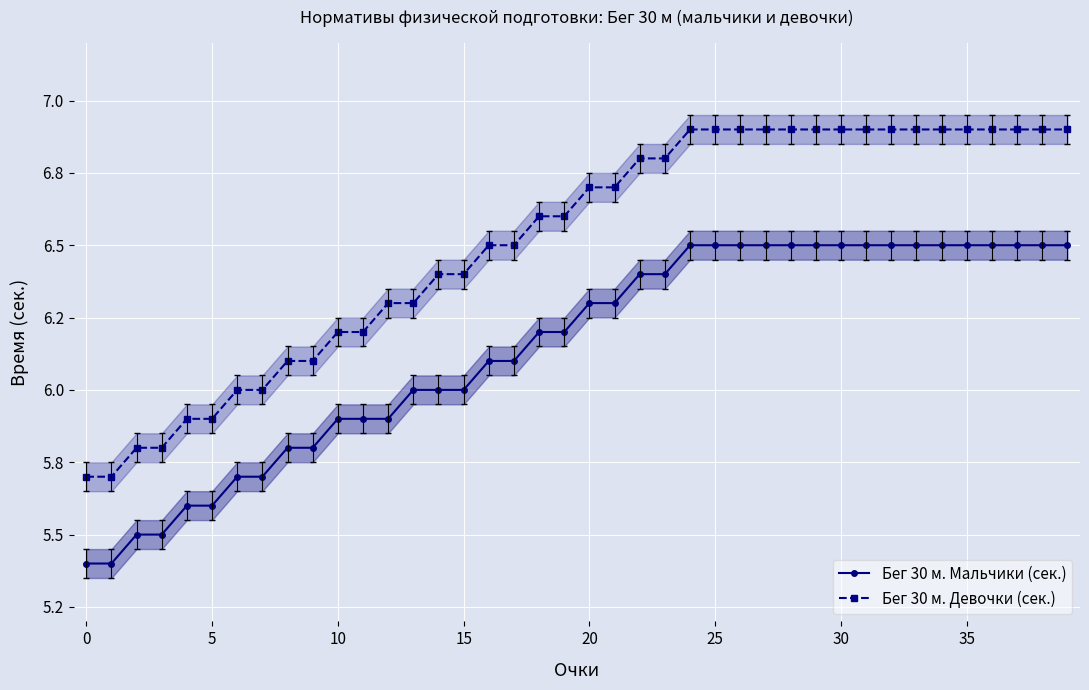

What is the difference between the maximum and second lowest values in the Бег 30 м. Девочки (сек.) series?

1.2